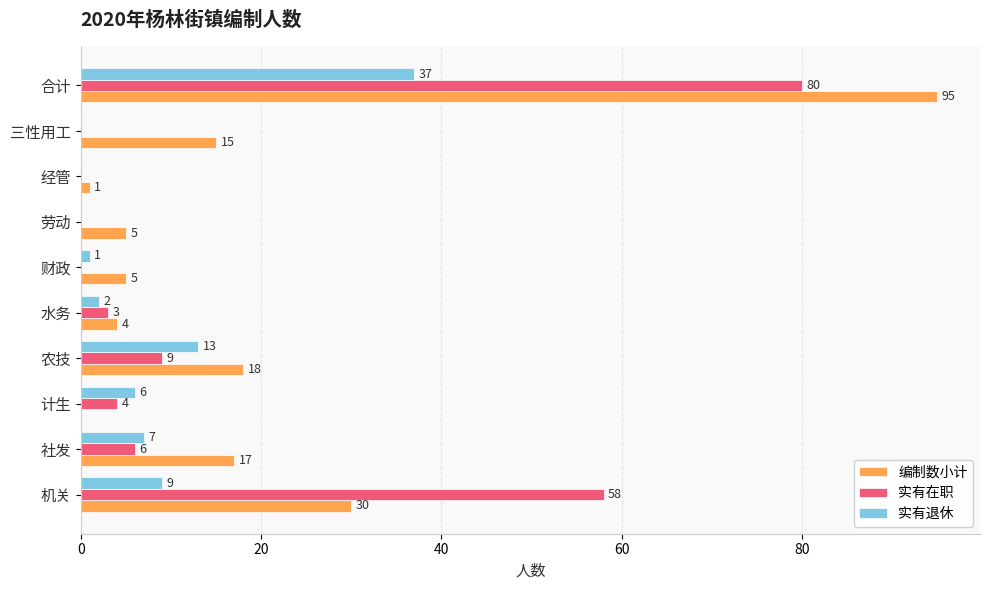

What is the sum of all 实有在职 values?

160